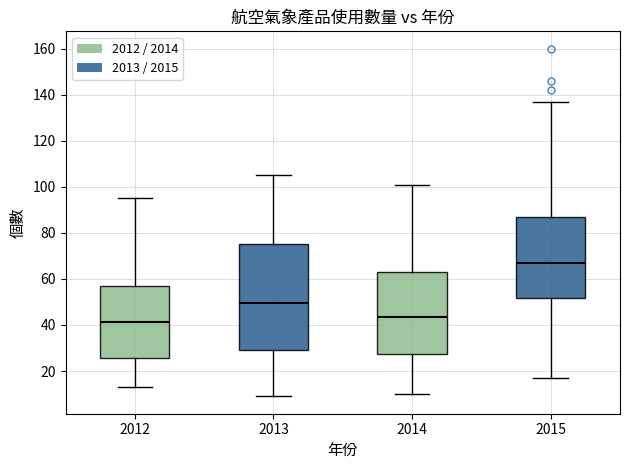

Comparing the boxes themselves (not the whiskers), which one is the tallest?

2013